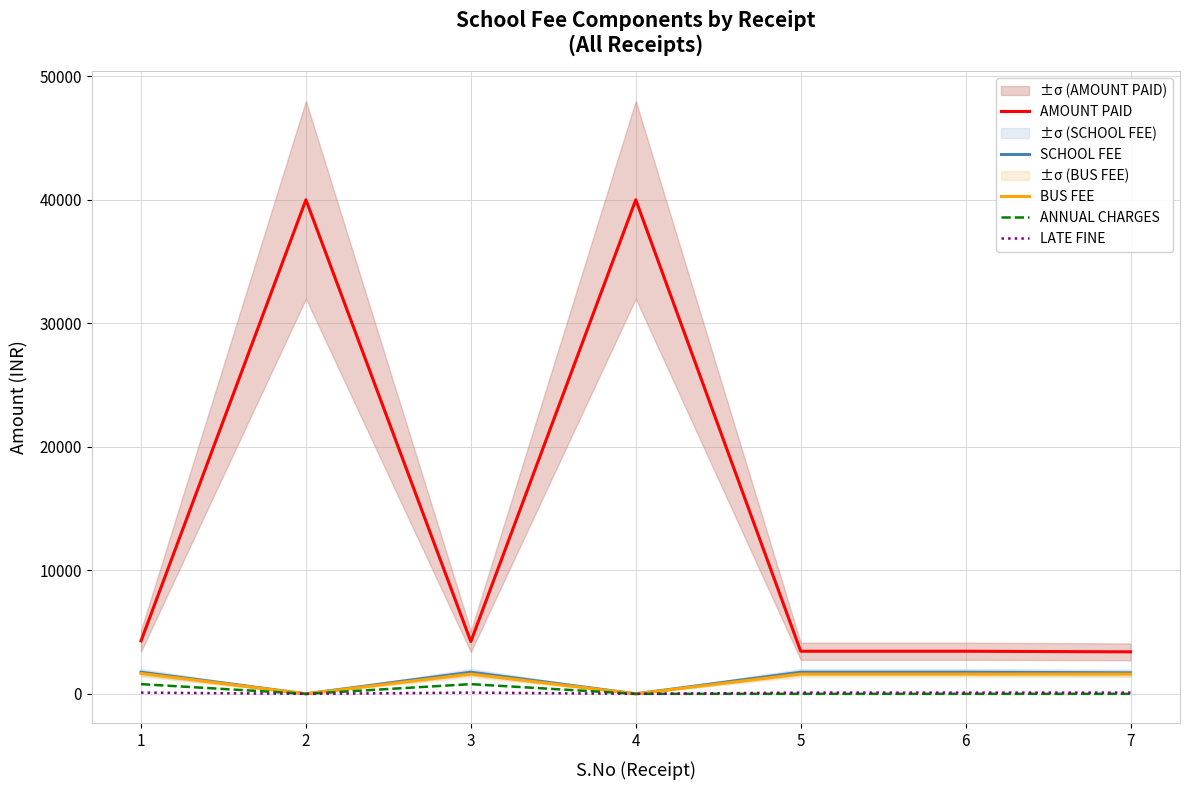

Which has a higher value, 3 or 7?

3